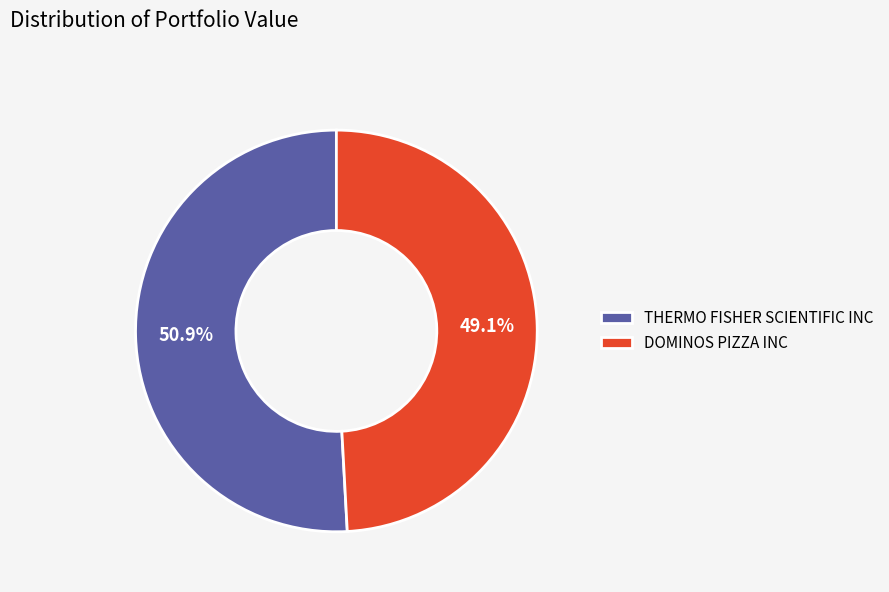

What is the majority slice?

THERMO FISHER SCIENTIFIC INC